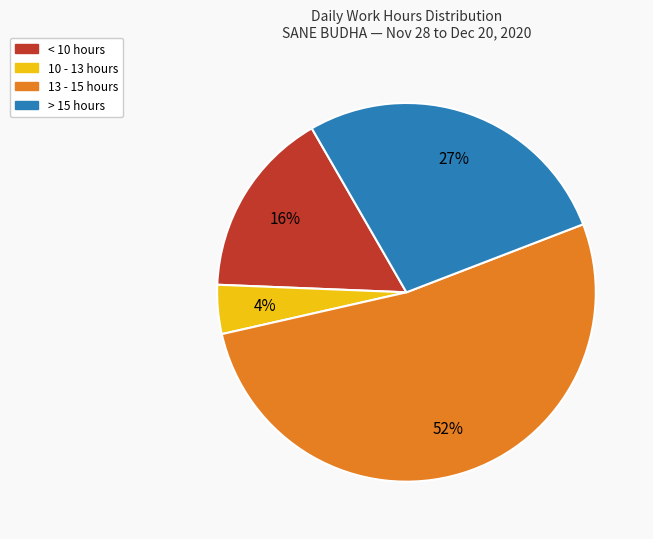

To the nearest percent, what is the average slice percentage?

25%